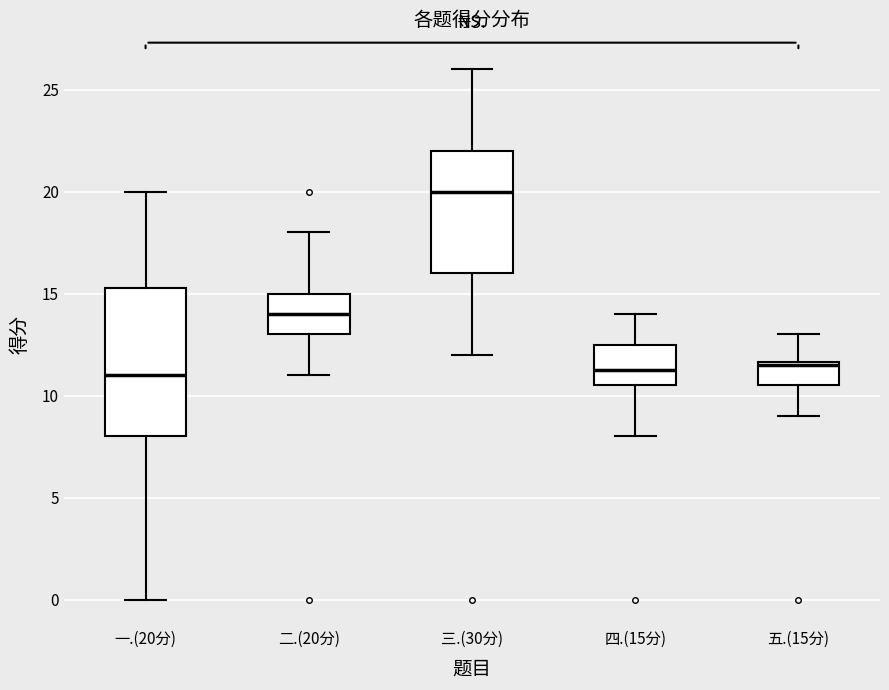

Reading left to right, read every box against the y-axis: the position of its median line, the range the box covers, and the ends of its whiskers. The values are not printed on the chart, so give them approximately, as read against the axis.

一.(20分): median 11.0, box 8.0 to 15.5, whiskers 0.0 to 20.0
二.(20分): median 14.0, box 13.0 to 15.0, whiskers 11.0 to 18.0
三.(30分): median 20.0, box 16.0 to 22.0, whiskers 12.0 to 26.0
四.(15分): median 11.5, box 10.5 to 12.5, whiskers 8.0 to 14.0
五.(15分): median 11.5, box 10.5 to 11.5, whiskers 9.0 to 13.0